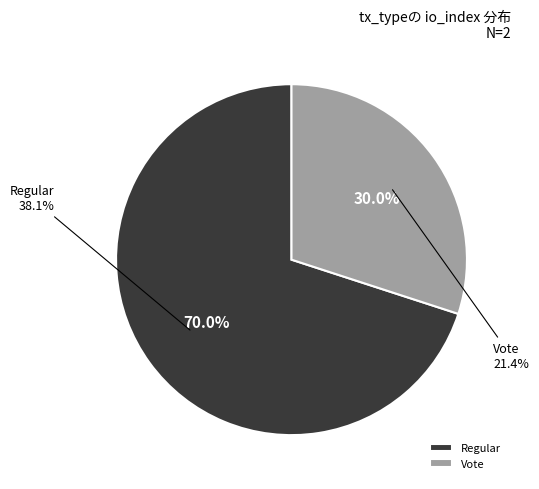

To the nearest percent, what is the combined percentage of Vote and Regular?

100%